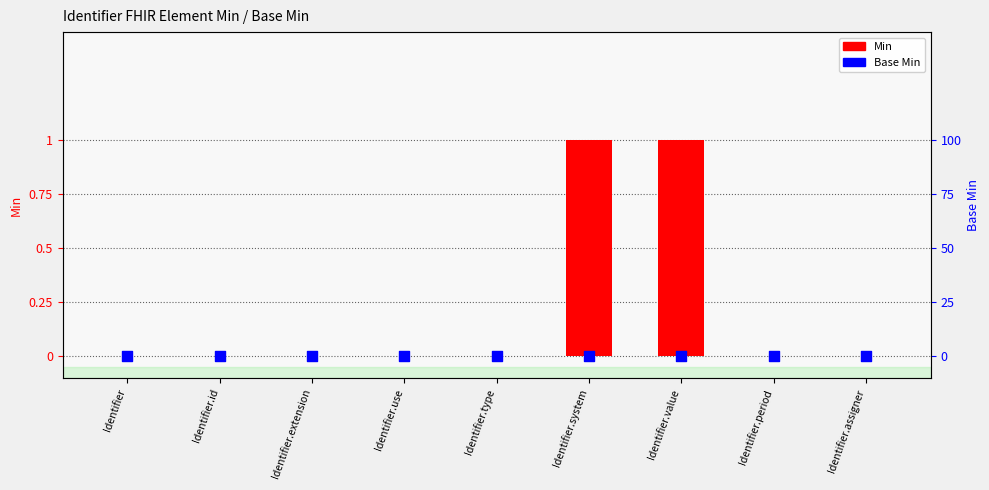

At how many categories does at least one series exceed 0?

2